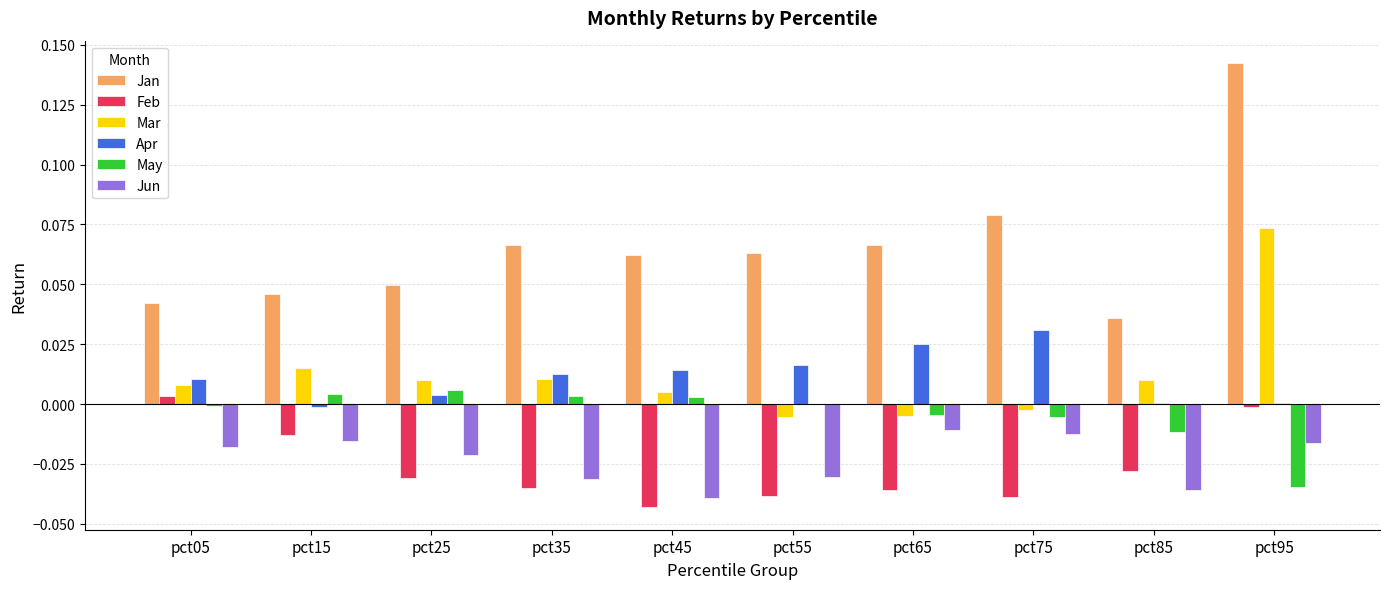

At which category is the sum across all series the highest?

pct95